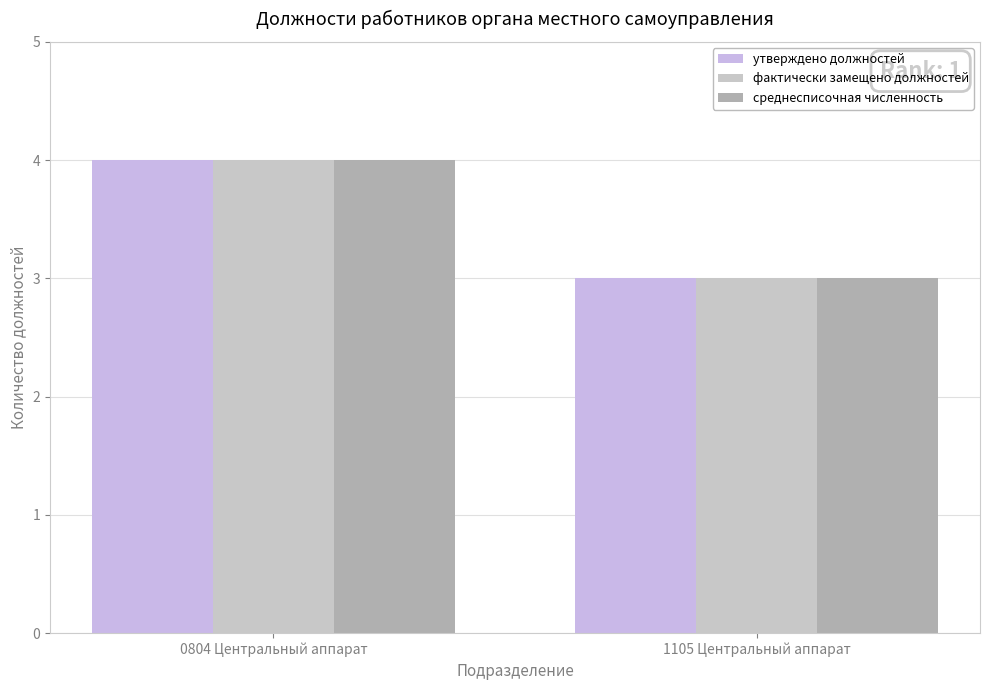

At which category is the sum across all series the highest?

0804 Центральный аппарат